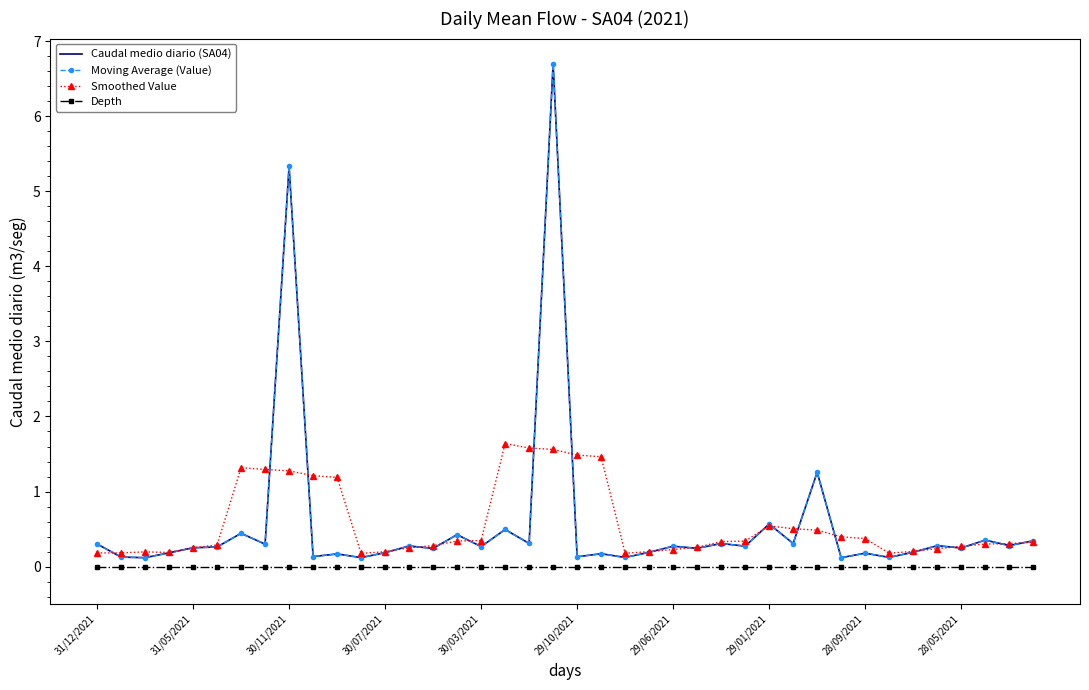

What is the sum of all Caudal medio diario (SA04) values?

22.6